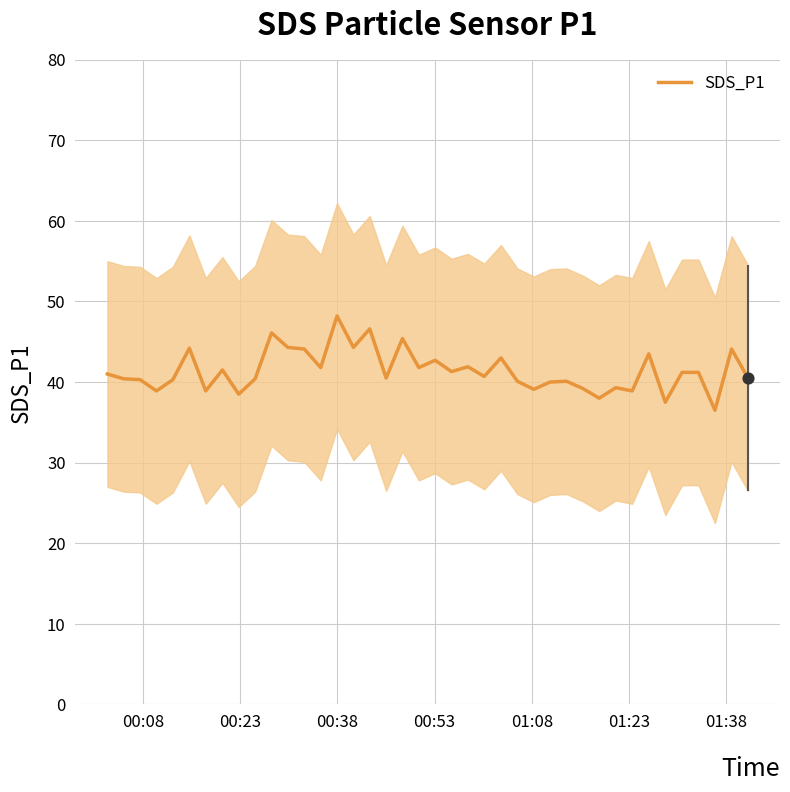

What is the minimum value for SDS_P1?

36.5